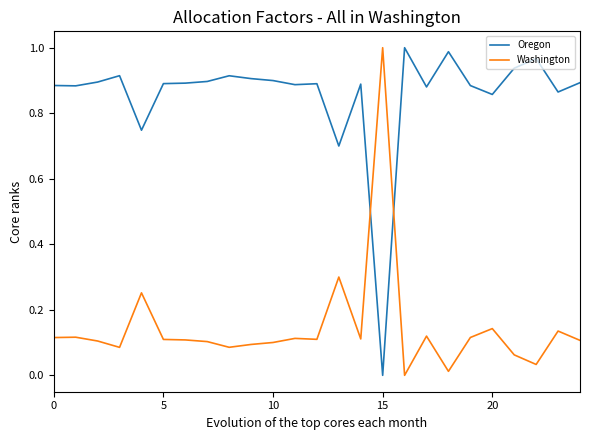

Rank the series by their average value, from highest to lowest.

Oregon, Washington